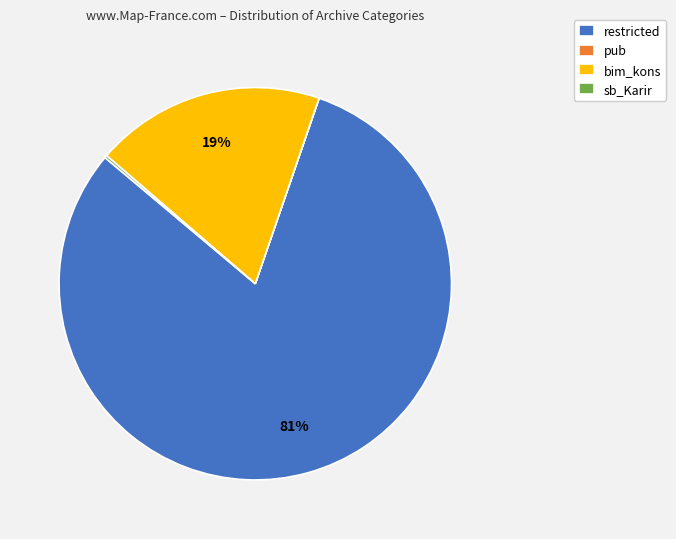

To the nearest percent, what portion does bim_kons represent?

19%